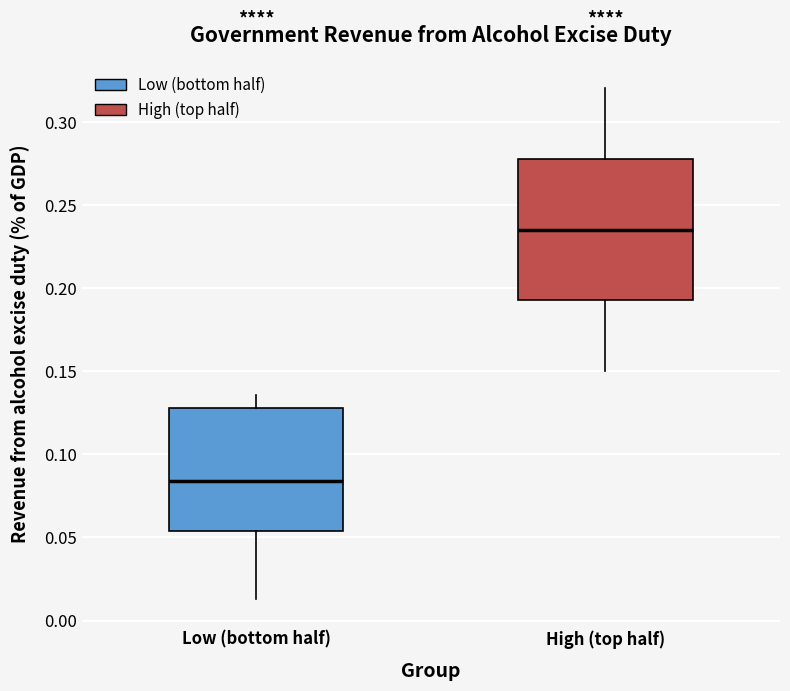

Which box has the highest median line?

High (top half)